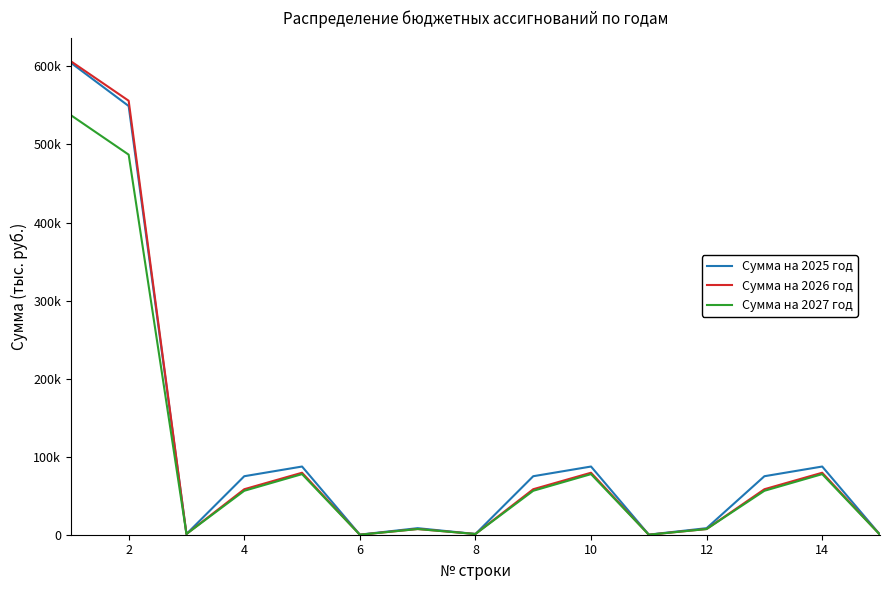

What are all the series names shown in the legend?

Сумма на 2025 год, Сумма на 2026 год, Сумма на 2027 год